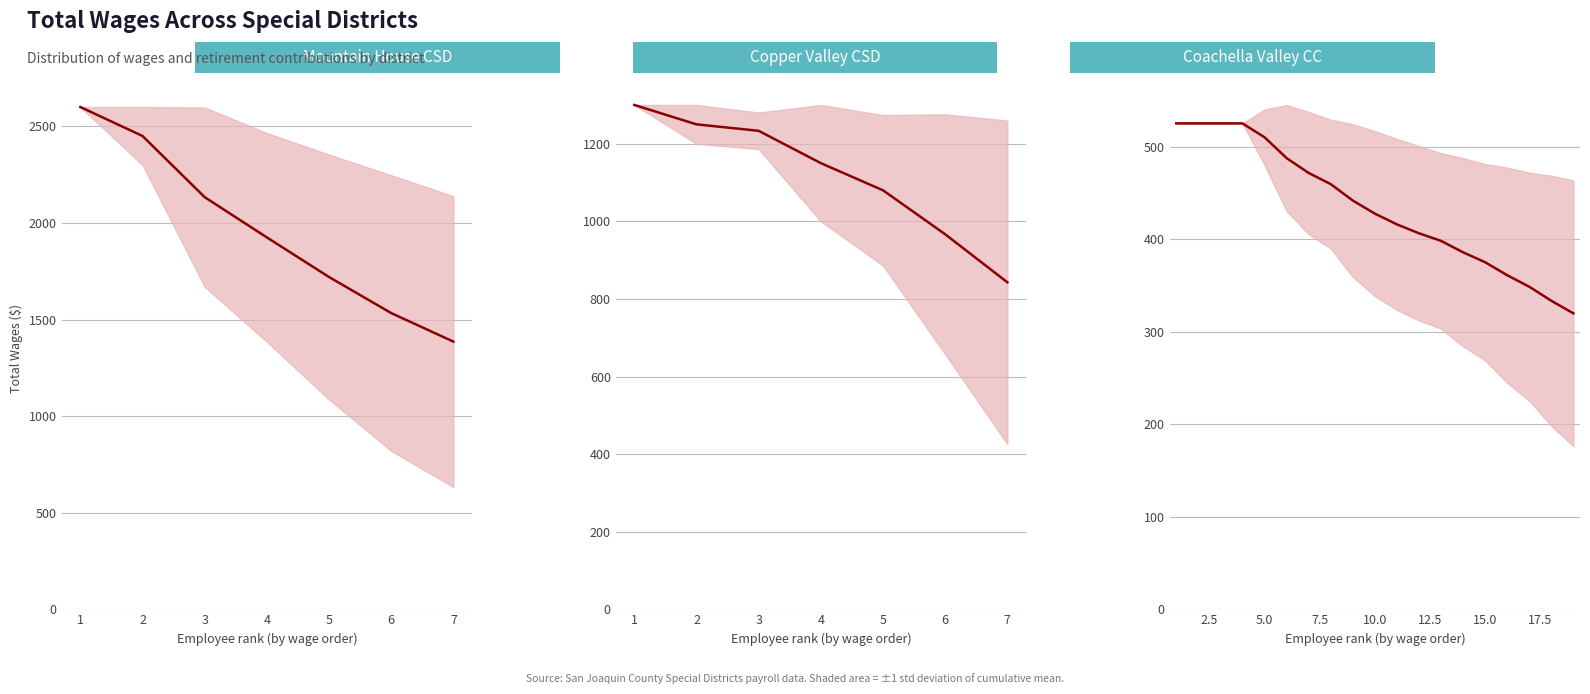

What is the difference between the second highest and minimum values?

205.3